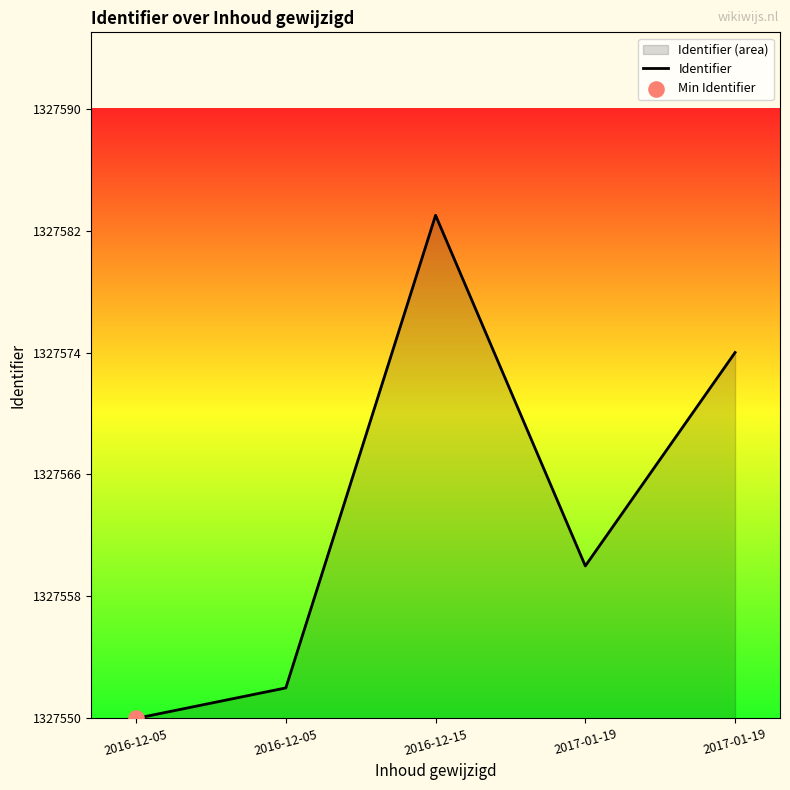

What is the change in value from 2016-12-05 to 2017-01-19?

+10